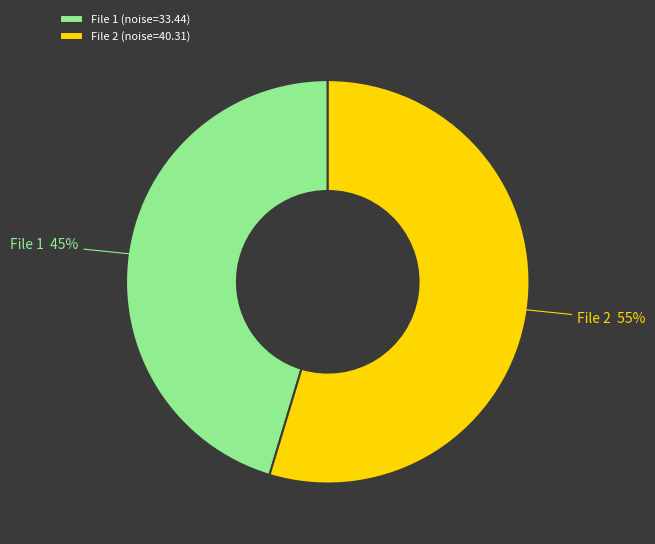

Is the sum of File 1 (noise=33.44) and File 2 (noise=40.31) greater than half?

Yes